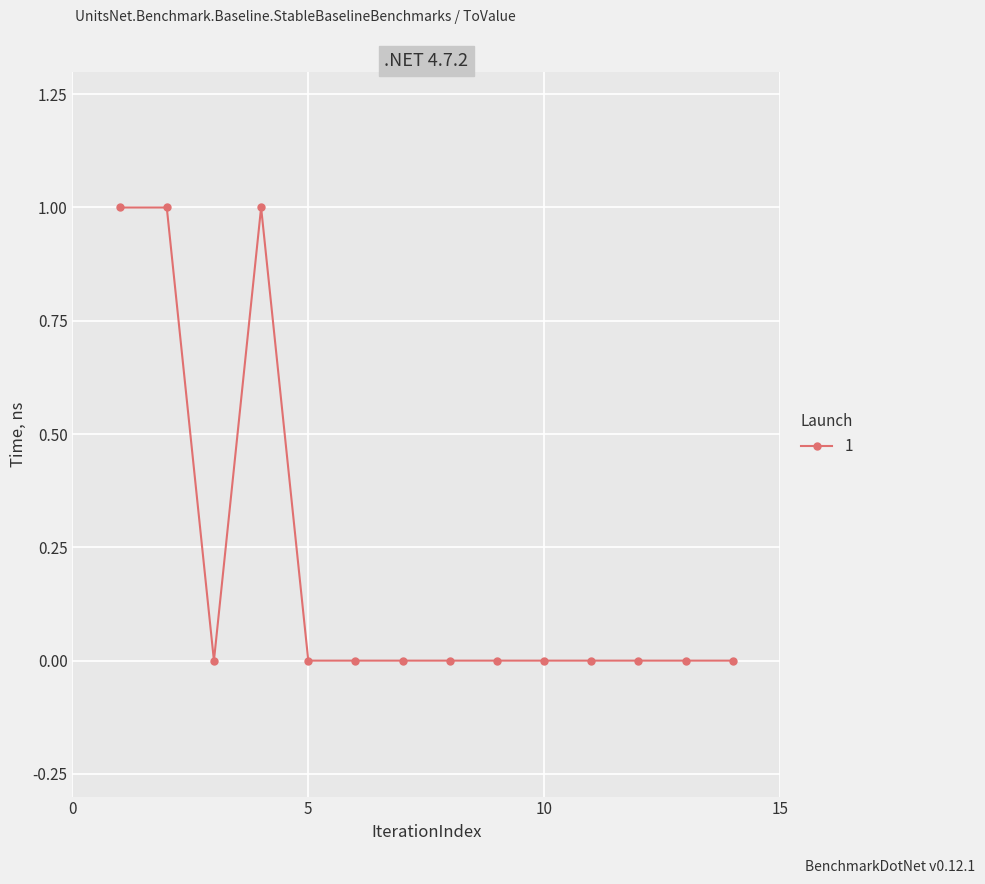

What is the sum of all values?

3